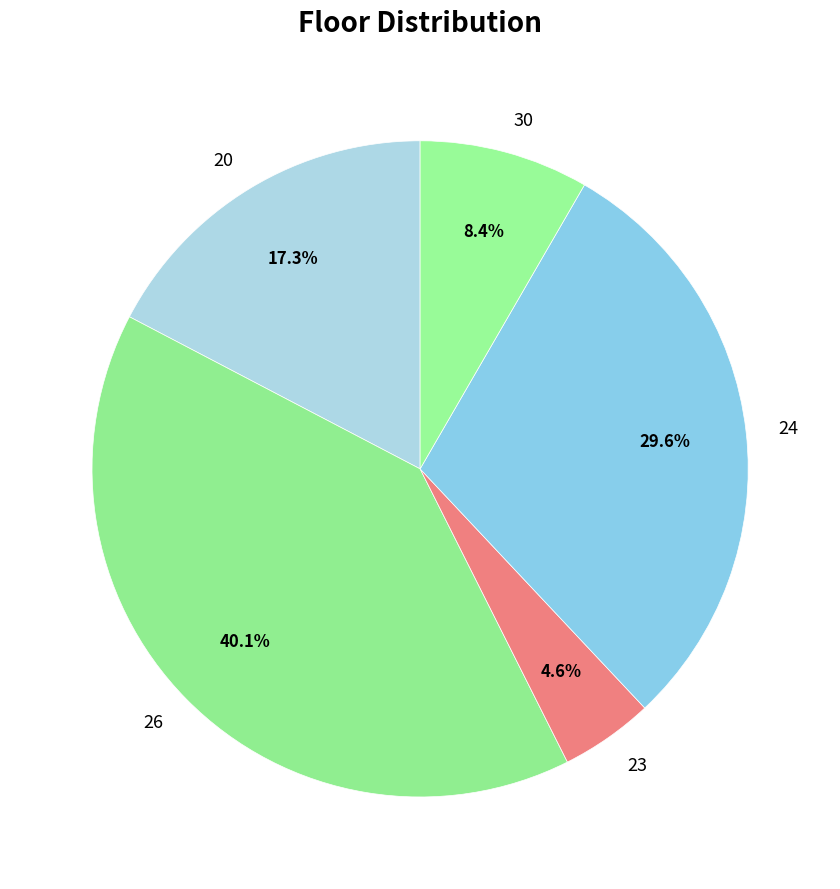

What percentage is the 30 slice, to the nearest percent?

8%